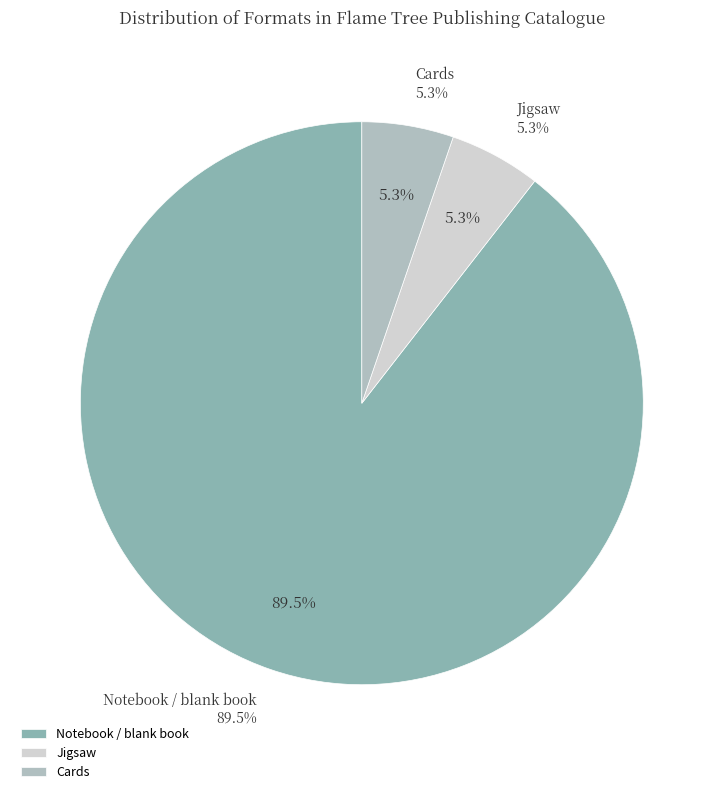

To the nearest percent, what is the combined percentage of Jigsaw and Cards?

11%